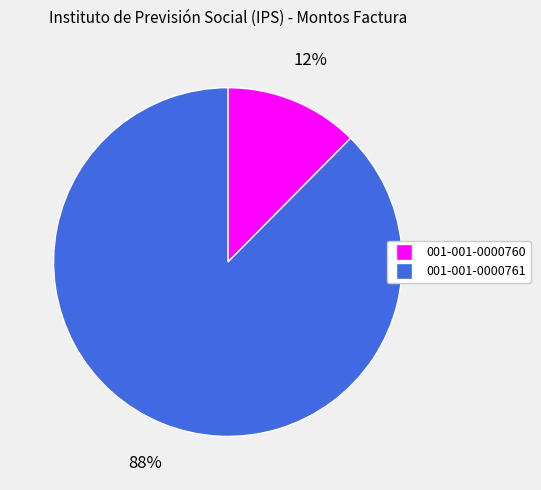

The 001-001-0000761 slice represents 88% of the pie. True or false?

True